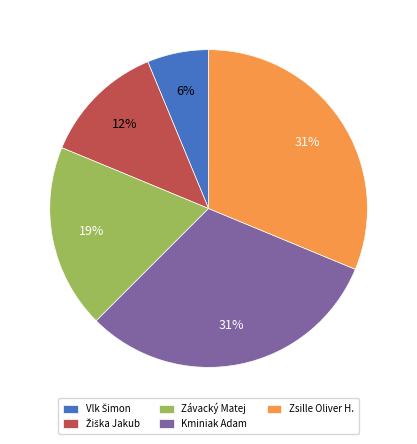

To the nearest percent, what is the average slice percentage?

20%